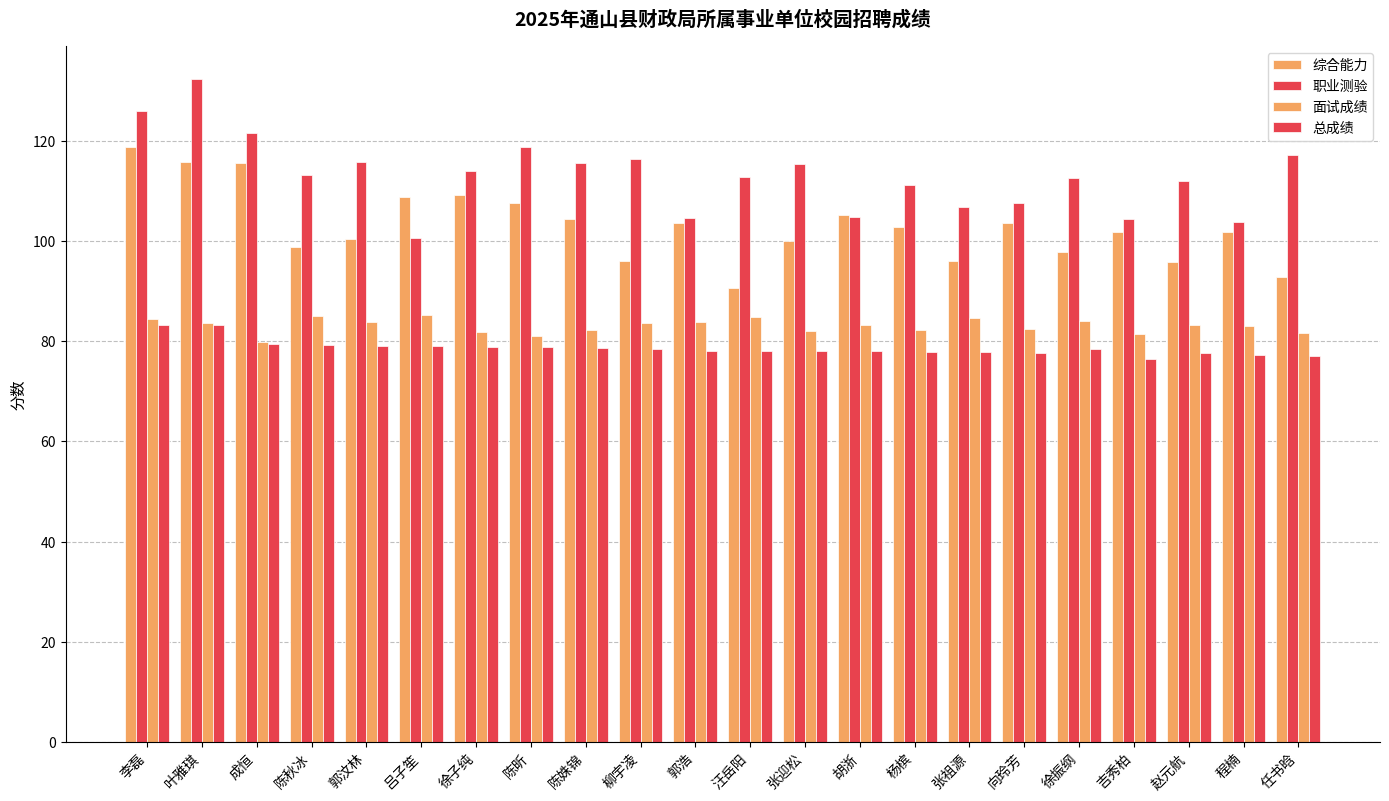

Reading left to right, transcribe all the data shown in this chart.

综合能力: 李磊=118.7	叶雅琪=115.8	成恒=115.5	陈秋冰=98.8	郭汶林=100.3	吕子笙=108.8	徐子纯=109.1	陈昕=107.5	陈姝锦=104.3	柳宇凌=96.0	郭浩=103.5	汪岳阳=90.5	张迎松=100.0	胡浙=105.2	杨槟=102.8	张祖源=95.9	向玲芳=103.5	徐振纲=97.8	吉秀柏=101.8	赵元航=95.8	程楠=101.8	任书晗=92.8
职业测验: 李磊=126.0	叶雅琪=132.3	成恒=121.5	陈秋冰=113.1	郭汶林=115.8	吕子笙=100.5	徐子纯=113.9	陈昕=118.8	陈姝锦=115.6	柳宇凌=116.3	郭浩=104.6	汪岳阳=112.8	张迎松=115.4	胡浙=104.8	杨槟=111.1	张祖源=106.8	向玲芳=107.5	徐振纲=112.6	吉秀柏=104.3	赵元航=111.9	程楠=103.7	任书晗=117.2
面试成绩: 李磊=84.4	叶雅琪=83.6	成恒=79.8	陈秋冰=84.9	郭汶林=83.7	吕子笙=85.2	徐子纯=81.8	陈昕=81.0	陈姝锦=82.1	柳宇凌=83.6	郭浩=83.8	汪岳阳=84.8	张迎松=82.1	胡浙=83.2	杨槟=82.2	张祖源=84.6	向玲芳=82.4	徐振纲=84.0	吉秀柏=81.4	赵元航=83.2	程楠=83.0	任书晗=81.6
总成绩: 李磊=83.3	叶雅琪=83.2	成恒=79.5	陈秋冰=79.2	郭汶林=79.1	吕子笙=79.0	徐子纯=78.8	陈昕=78.7	陈姝锦=78.6	柳宇凌=78.5	郭浩=78.0	汪岳阳=78.0	张迎松=78.0	胡浙=77.9	杨槟=77.9	张祖源=77.8	向玲芳=77.6	徐振纲=78.5	吉秀柏=76.3	赵元航=77.6	程楠=77.2	任书晗=77.0